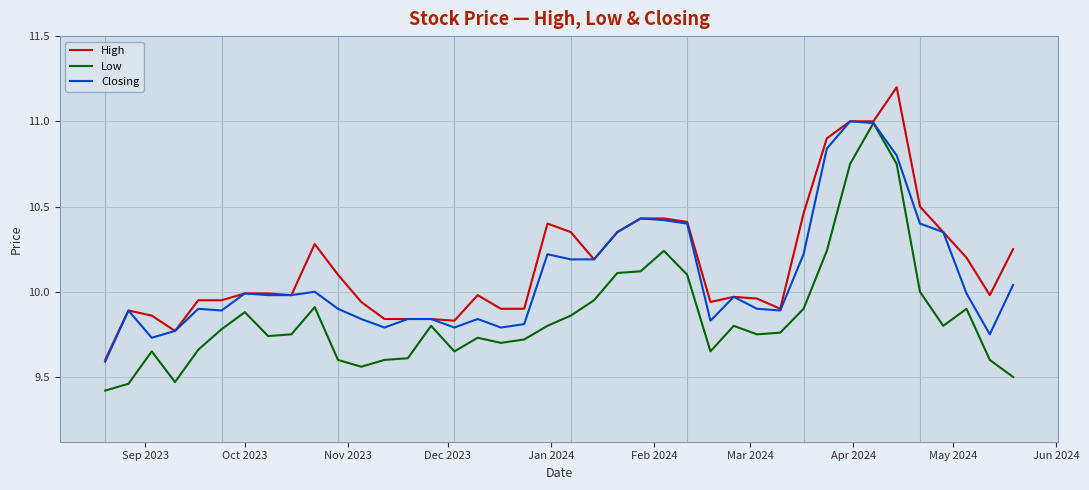

List the series in order of their overall mean, lowest first.

Low, Closing, High